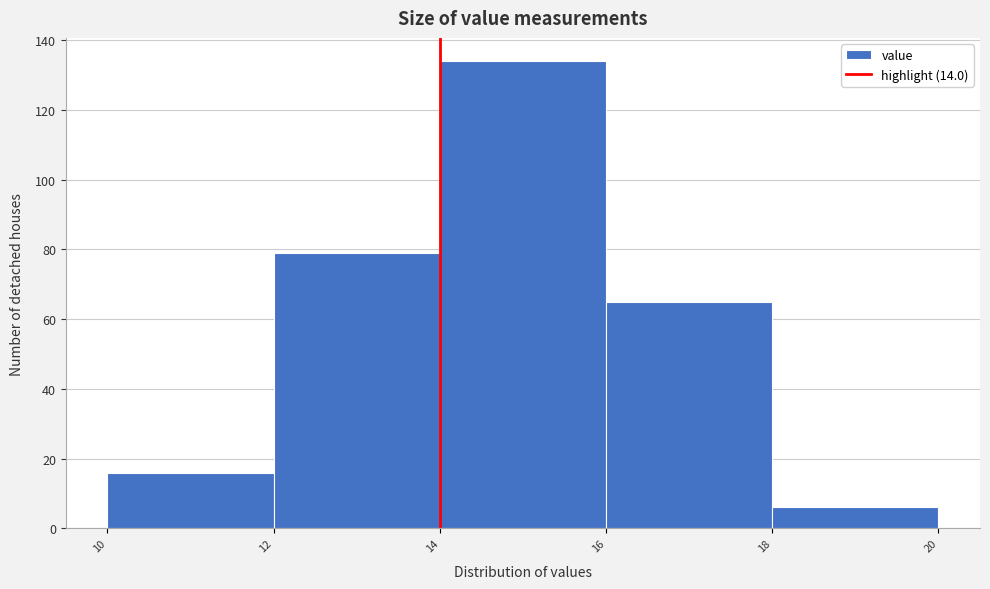

Reading left to right, list every bar in this chart as the range it spans on the x-axis followed by its height. The values are not printed on the chart, so give them approximately, as read against the axis.

10 to 12: 16
12 to 14: 80
14 to 16: 134
16 to 18: 66
18 to 20: 6